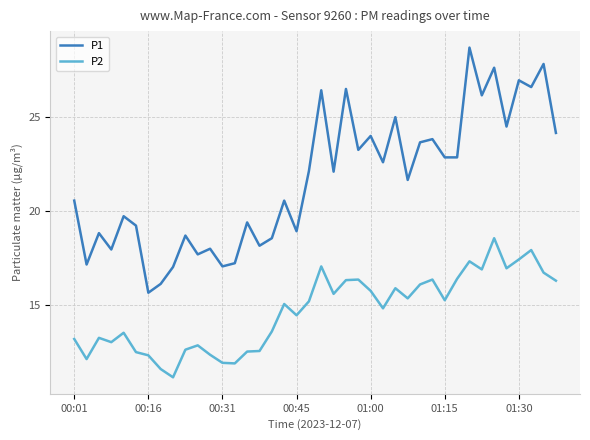

Rank the series by their average value, from lowest to highest.

P2, P1